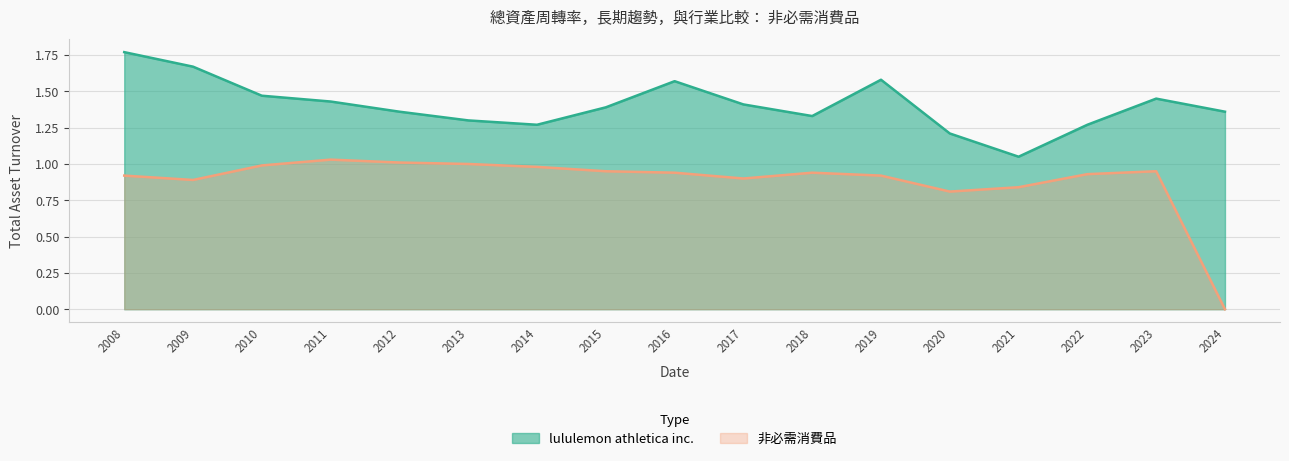

What is the total value across all series at 2023?

2.4